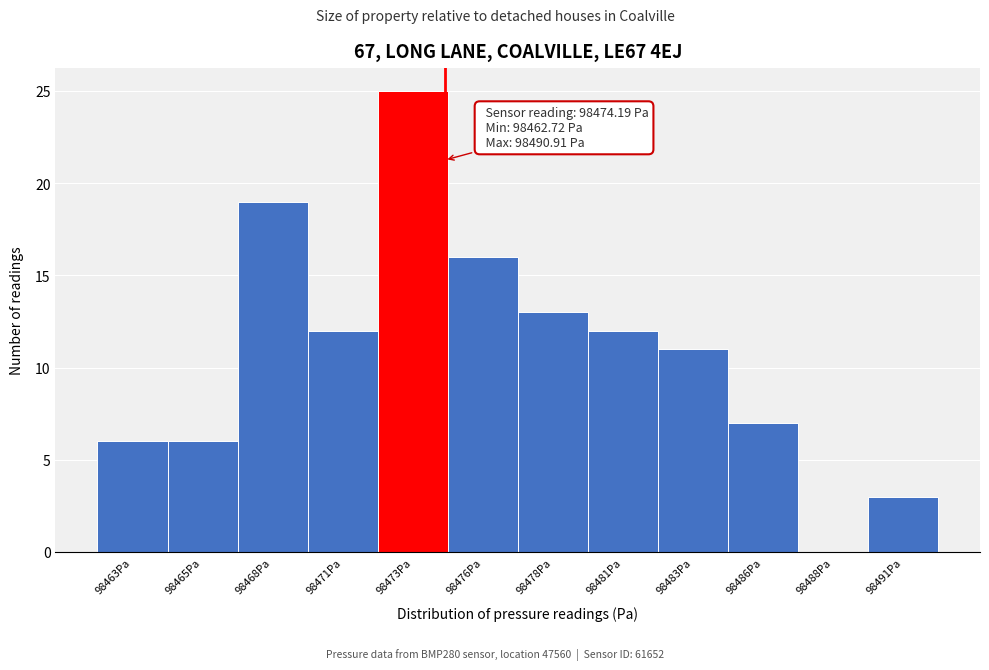

Reading left to right, extract all data points from this chart.

98463Pa=6	98465Pa=6	98468Pa=19	98471Pa=12	98473Pa=25	98476Pa=16	98478Pa=13	98481Pa=12	98483Pa=11	98486Pa=7	98488Pa=0	98491Pa=3